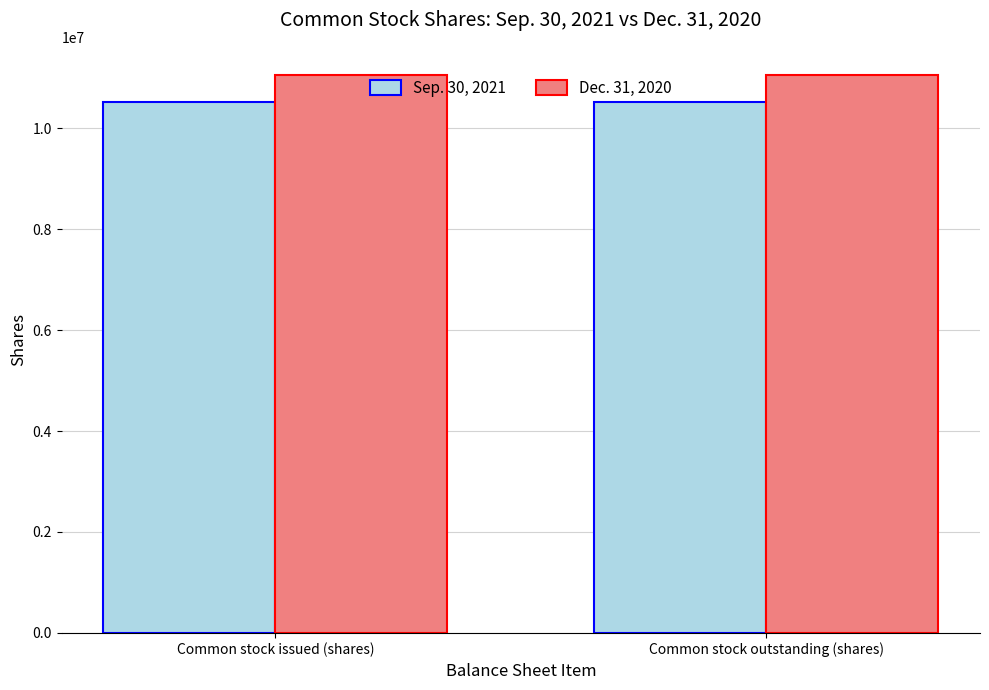

What is the label of the 1st bar from the left?

Common stock issued (shares)